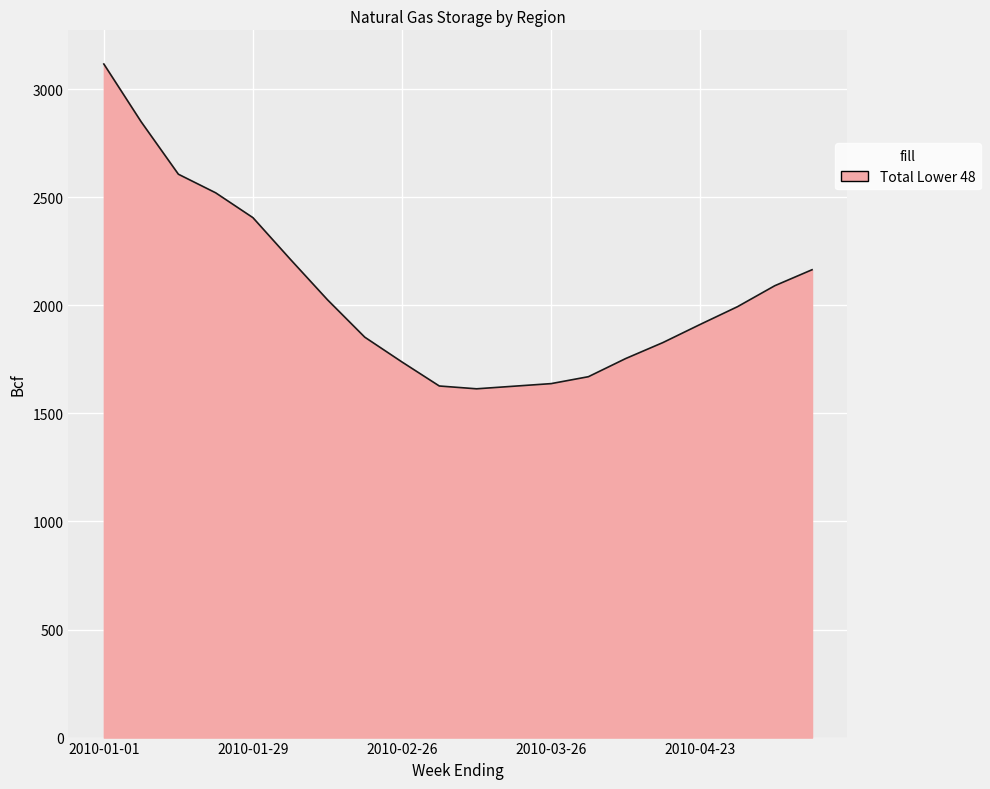

What is the smallest value displayed?

1614